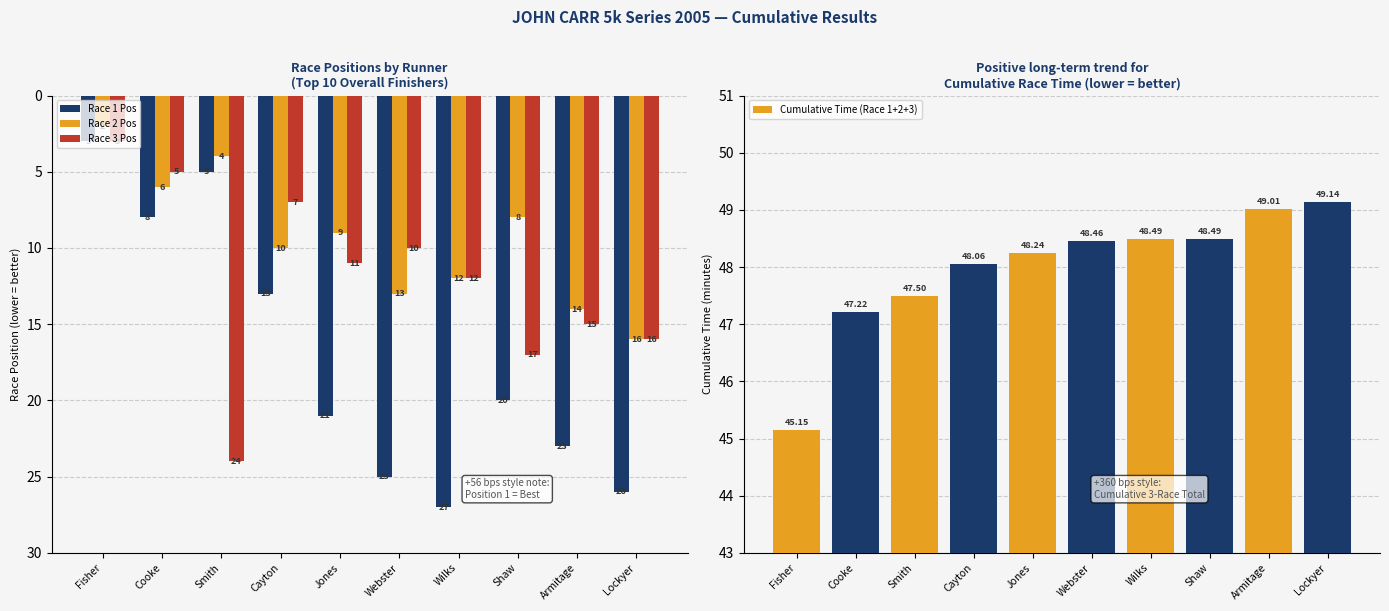

What is the difference between the maximum and minimum values in the Race 1 Pos series?

24